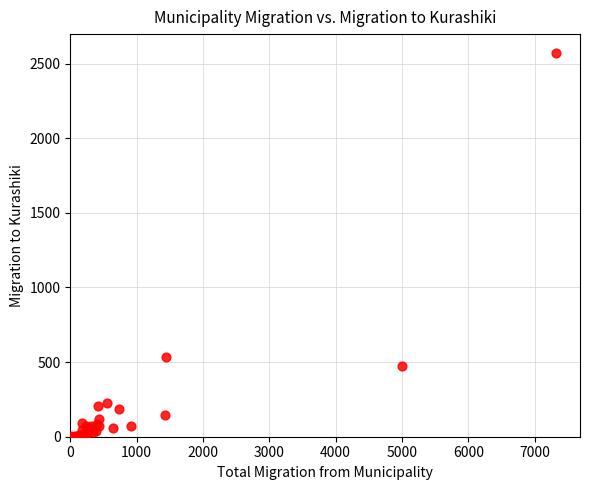

What Y value in the scatter plot is closest to 1284?

533